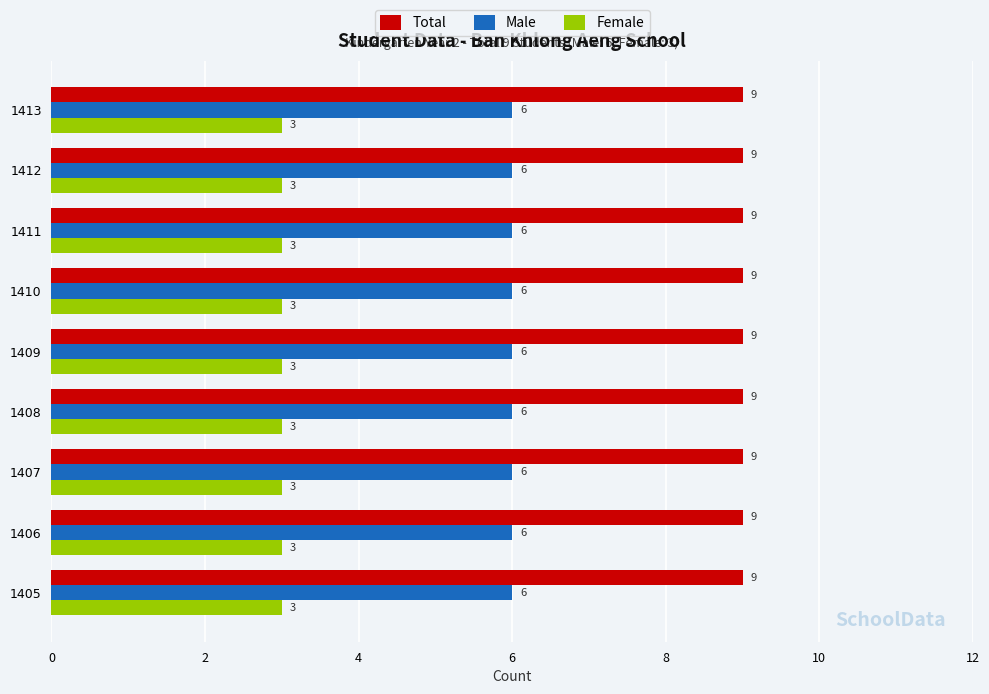

What is the difference between the highest and lowest values at 1406?

6